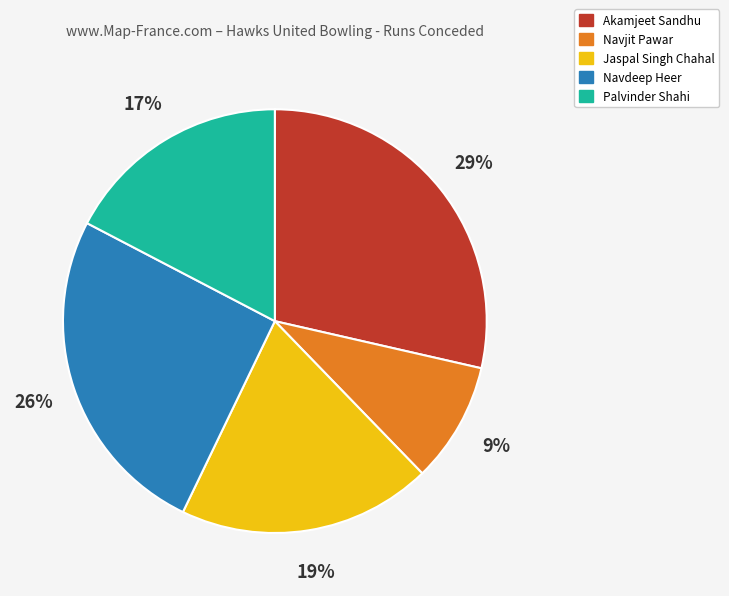

To the nearest percent, what percentage of the pie is Navjit Pawar?

9%